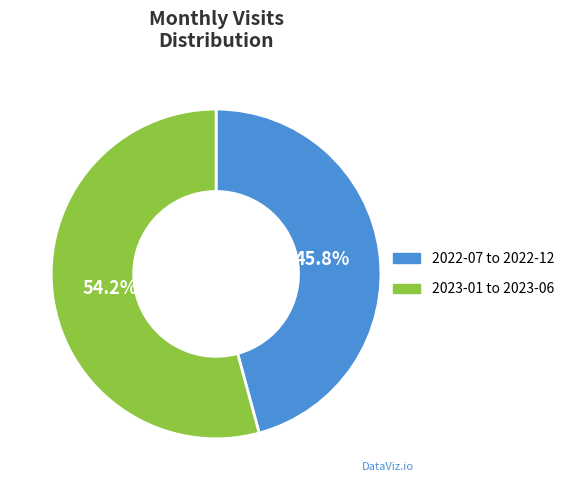

Between 2022-07 to 2022-12 and 2023-01 to 2023-06, which is larger?

2023-01 to 2023-06